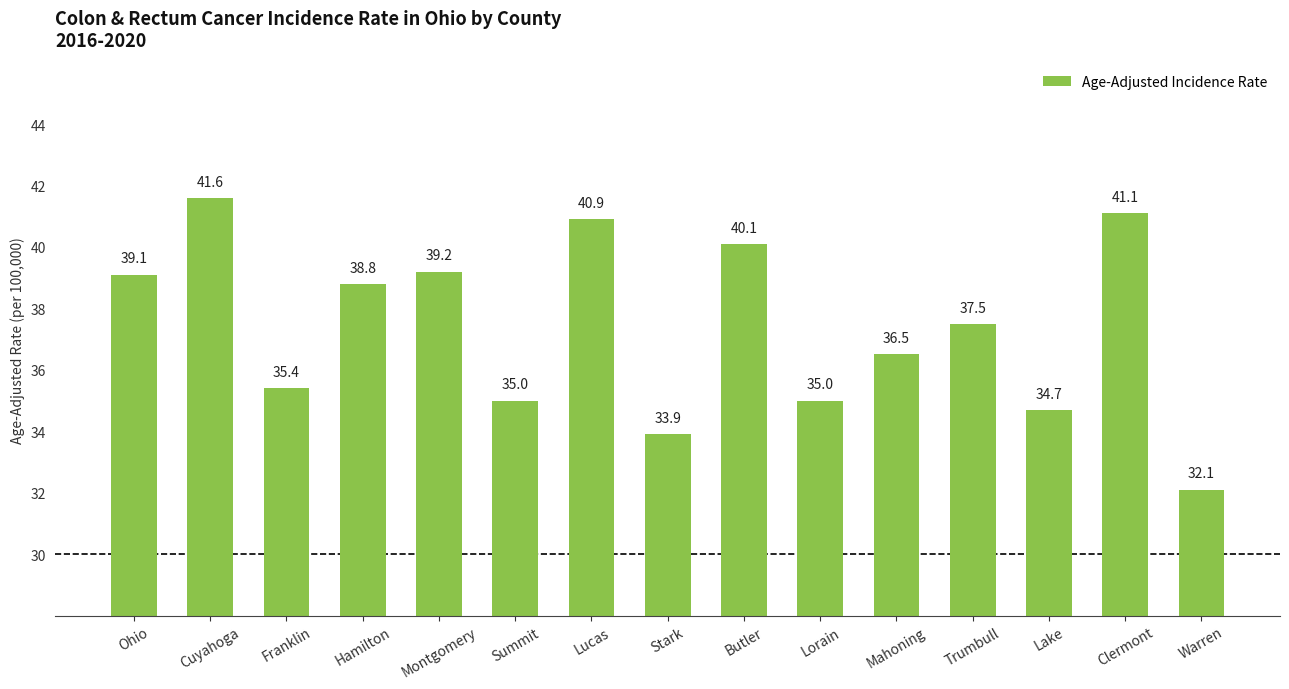

How many values exceed 37?

8